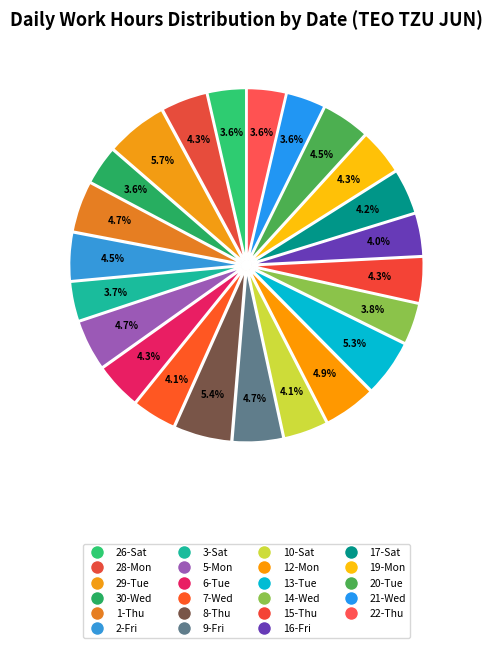

How many slices are in this pie chart?

23